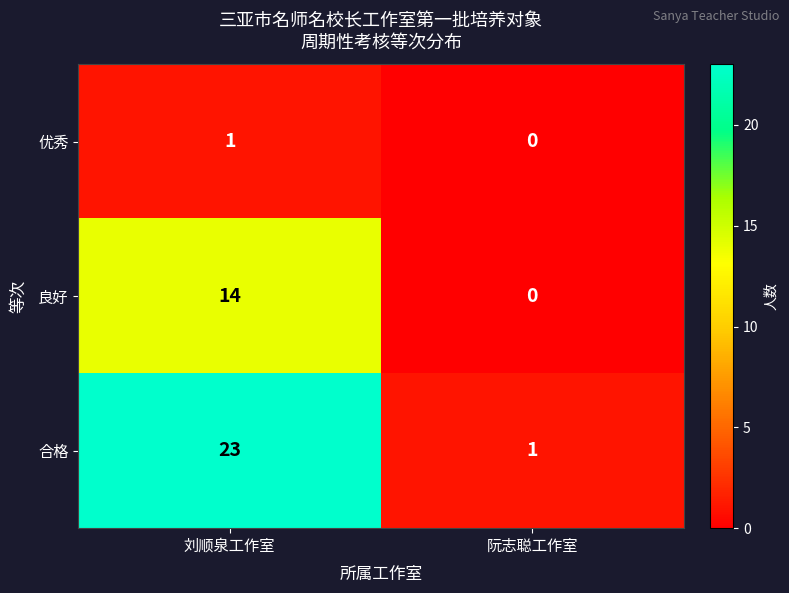

What is the difference between the 良好 values at 刘顺泉工作室 and 阮志聪工作室?

14